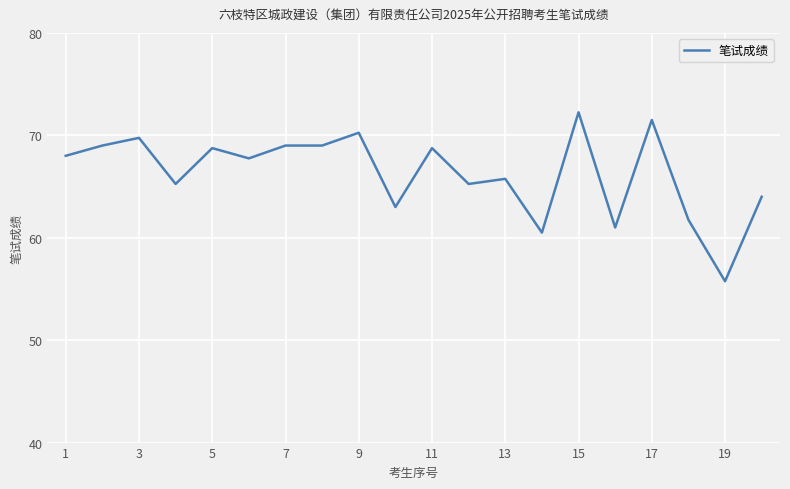

What is the smallest value displayed?

55.8